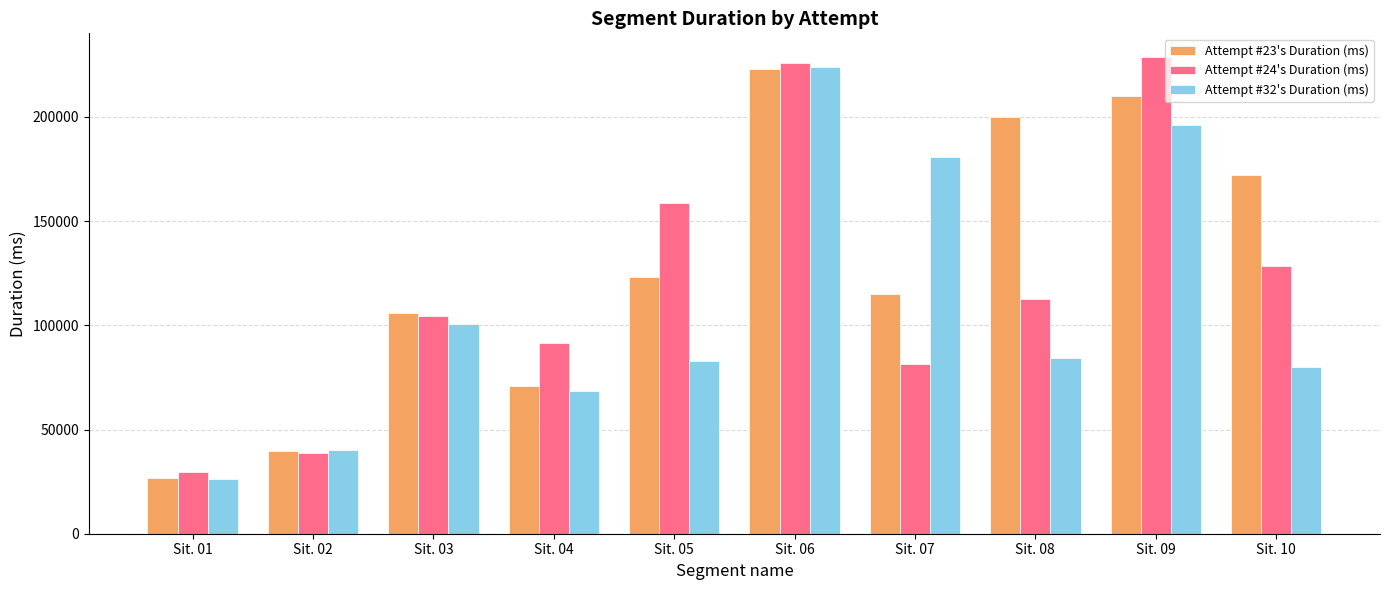

How many bars are there in each group?

3